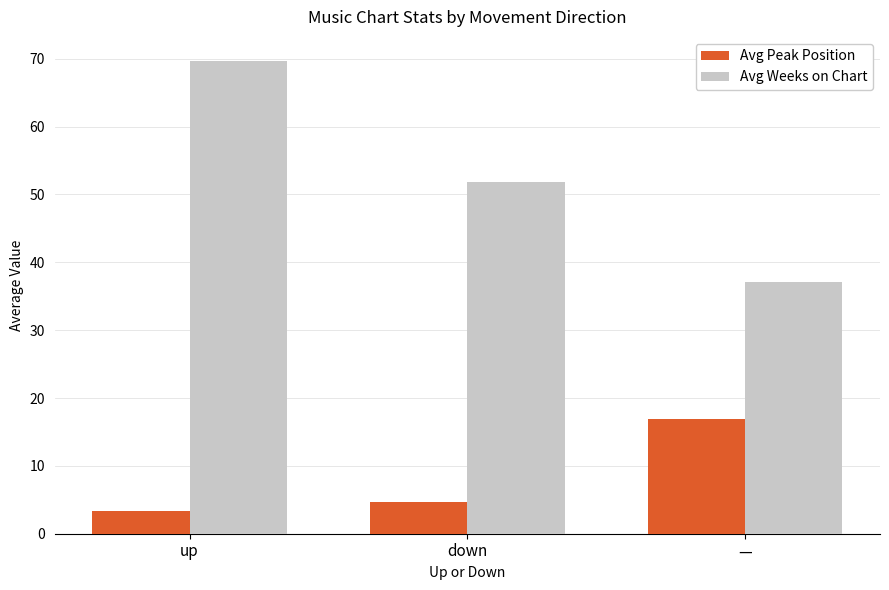

What is the value of the Avg Weeks on Chart bar at the 1st from the left?

69.7